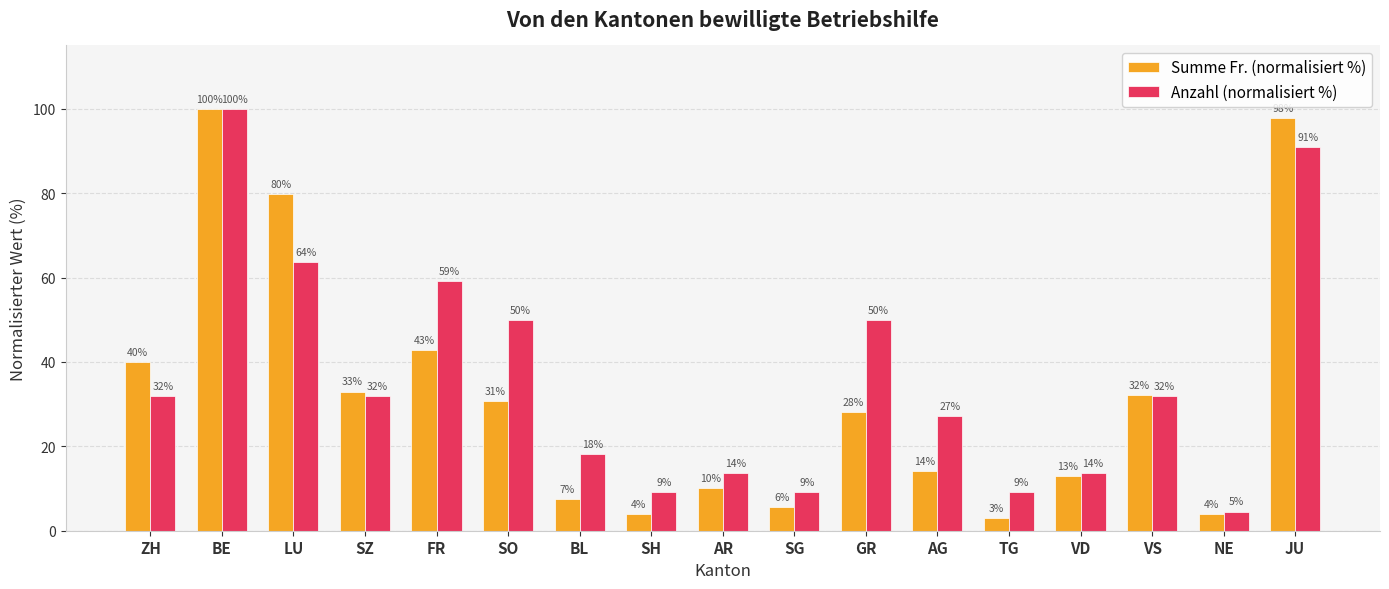

Which series has the largest total across all categories?

Anzahl (normalisiert %)